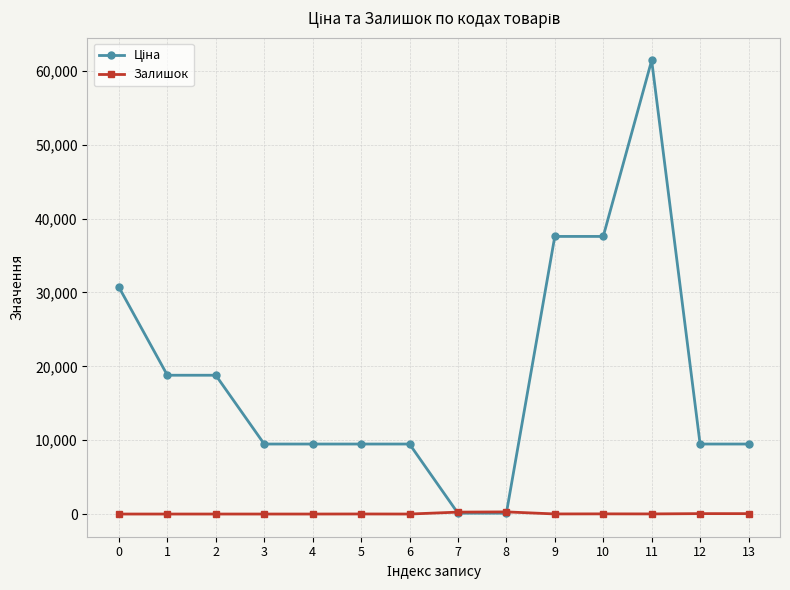

What is the sum of the Залишок values at 8 and 10?

313.0